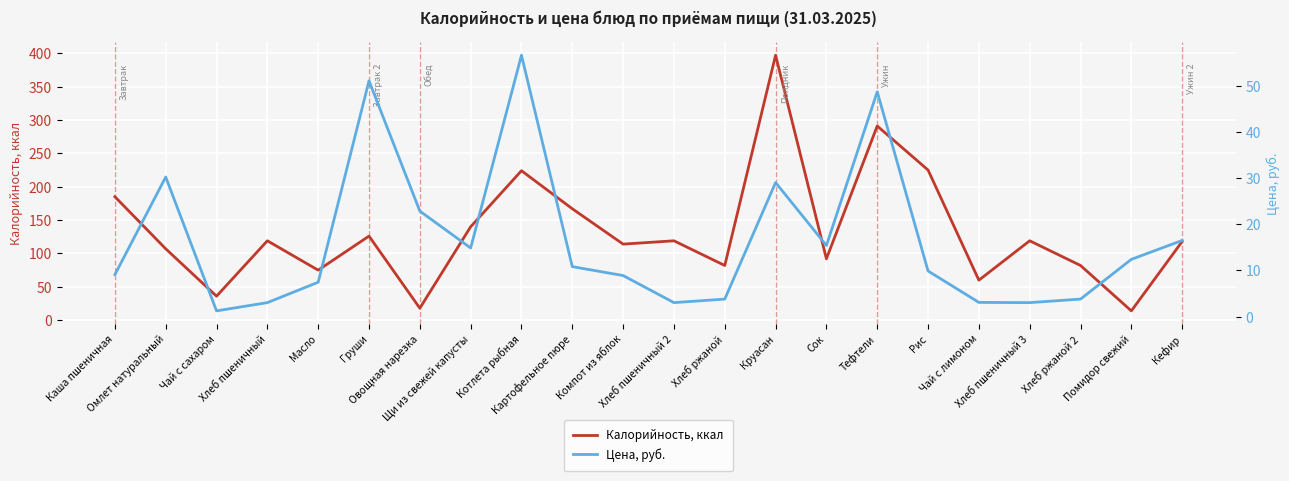

How many times do Калорийность, ккал and Цена, руб. cross each other?

2